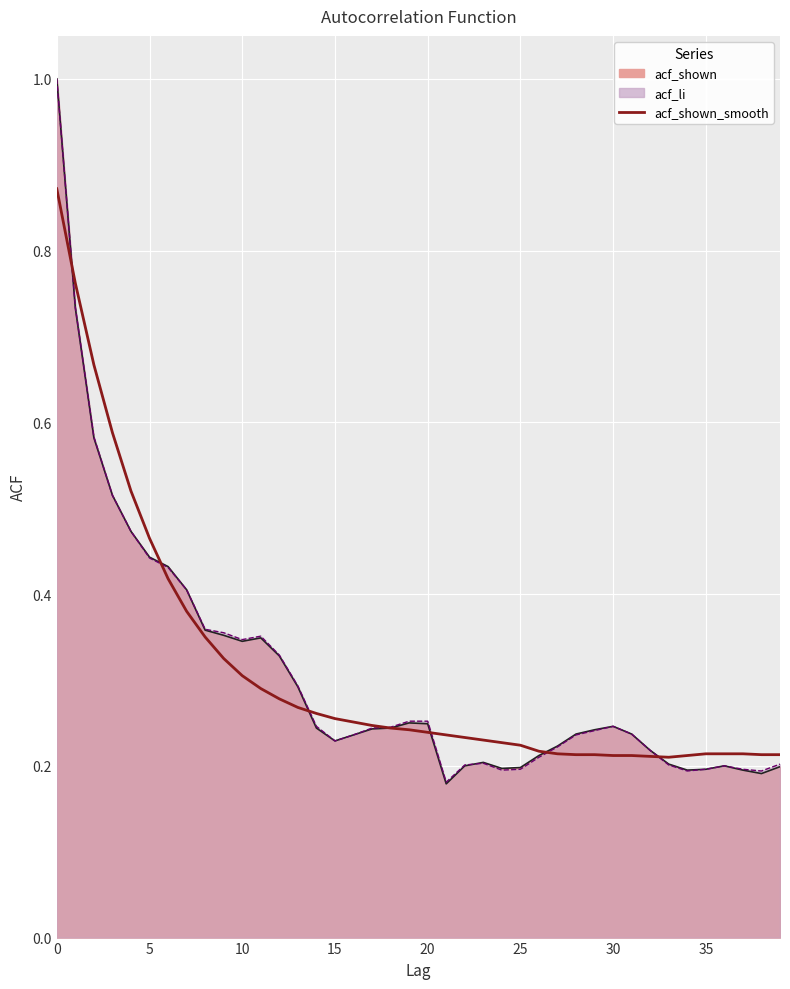

How many categories are shown in the chart?

40